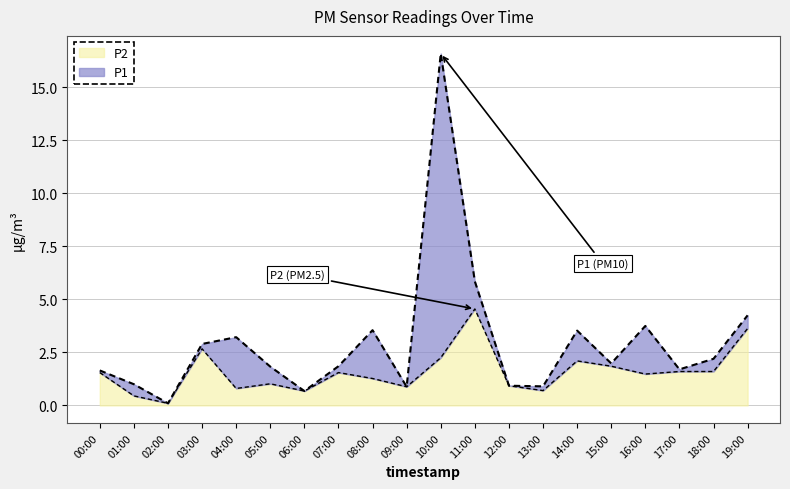

How many lines are shown in the chart?

2